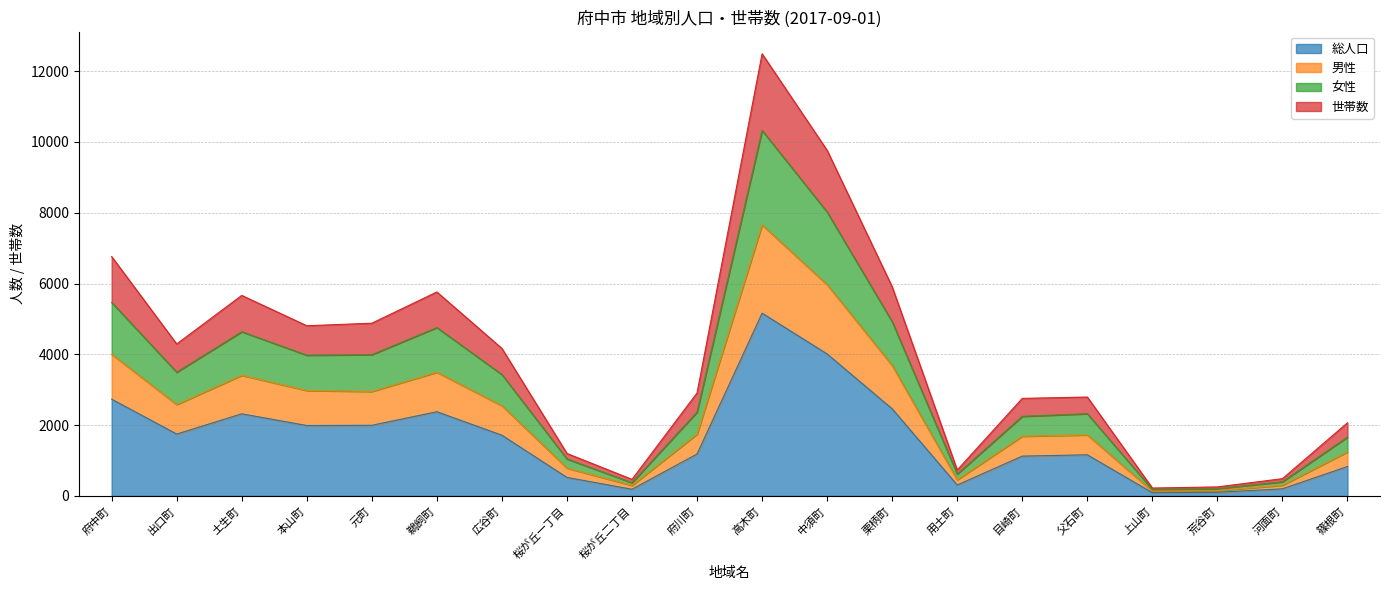

Between 出口町 and 荒谷町, which is larger?

出口町